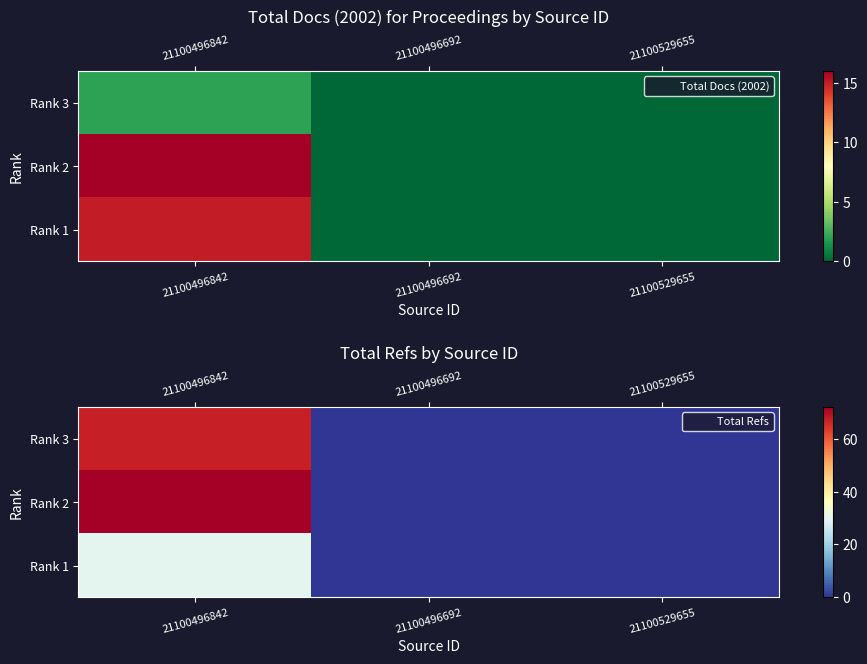

How many Rank 2 values are between 0 and 72?

3